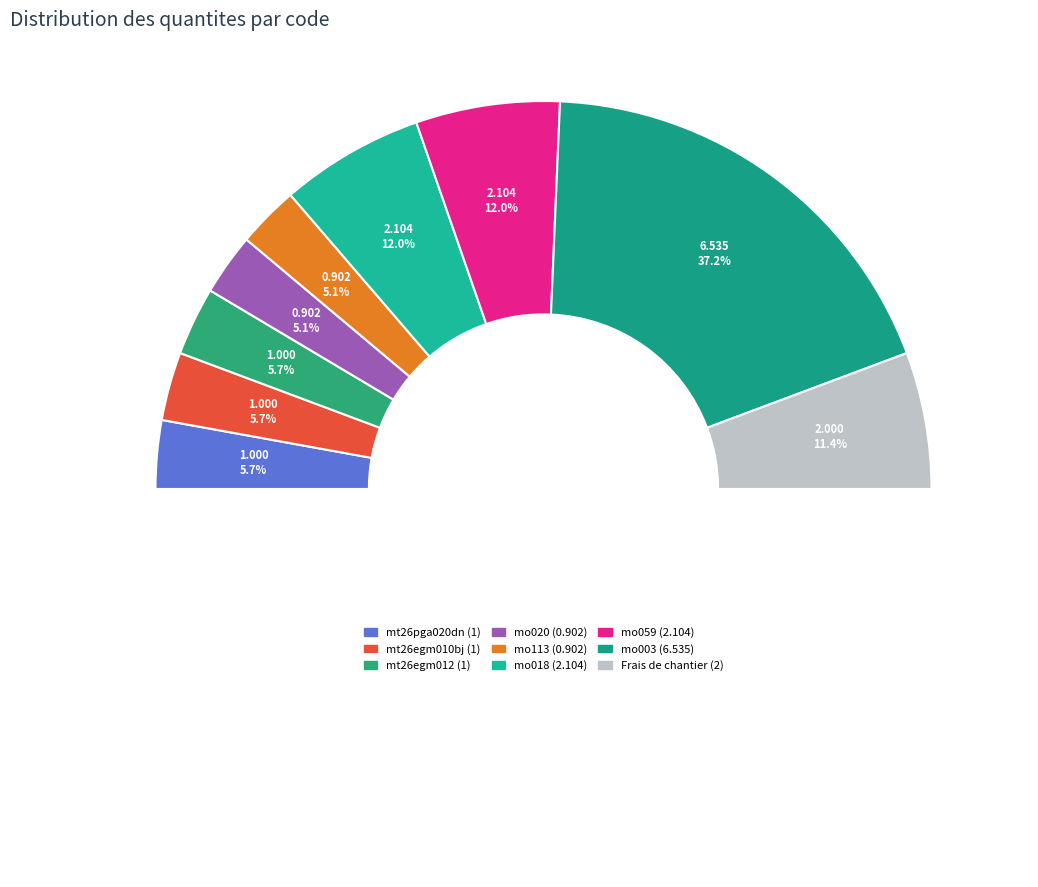

Count the number of slices in the pie.

9